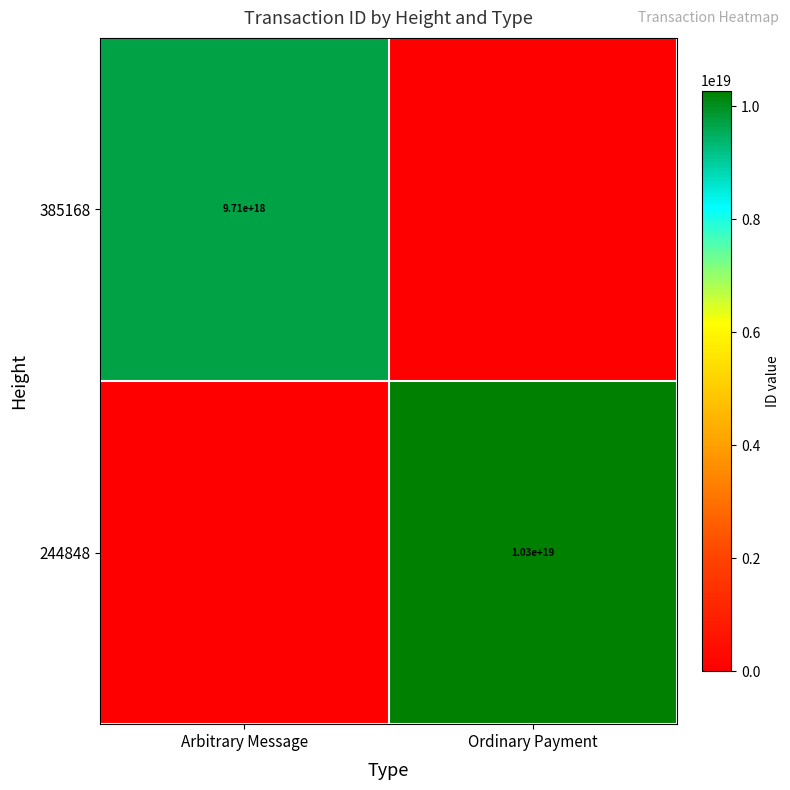

What is the total value across all series at Arbitrary Message?

9708380622825646080